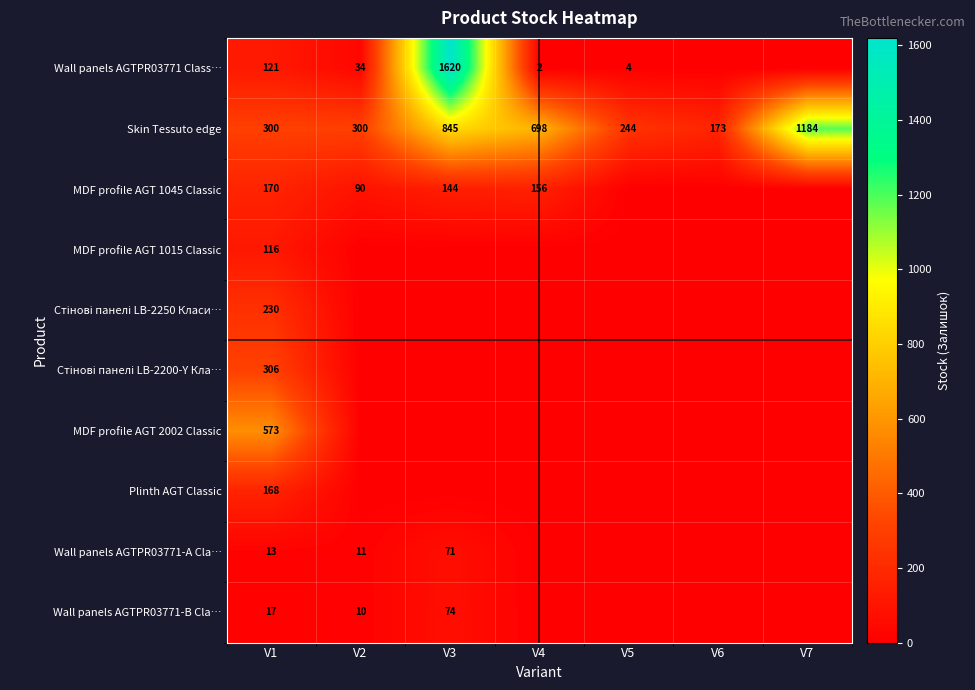

At how many categories does at least one series exceed 574?

3